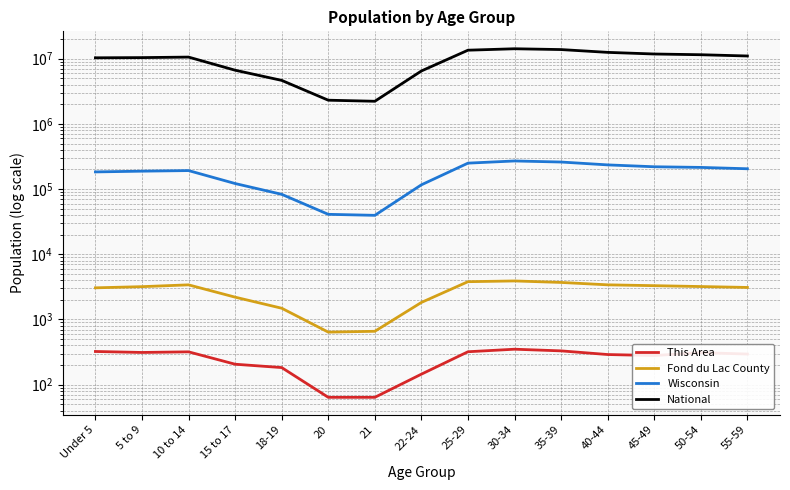

Which series has the largest range (max minus min)?

National